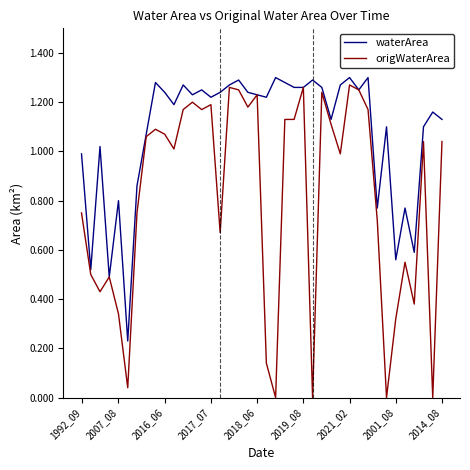

List the series in order of their overall mean, highest first.

waterArea, origWaterArea